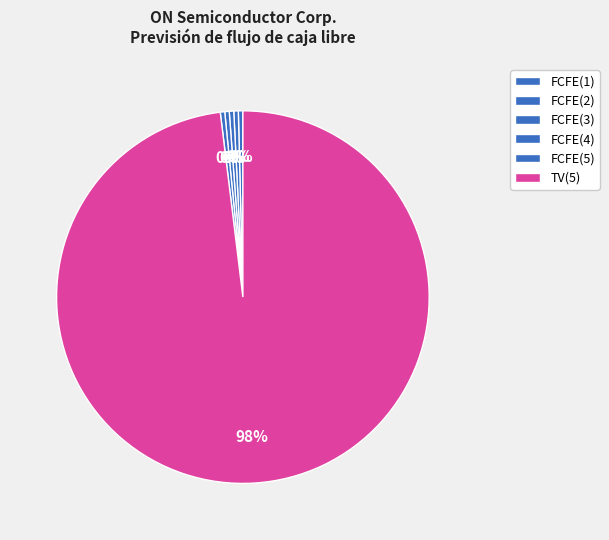

Does FCFE(5) represent more than half of the total?

No